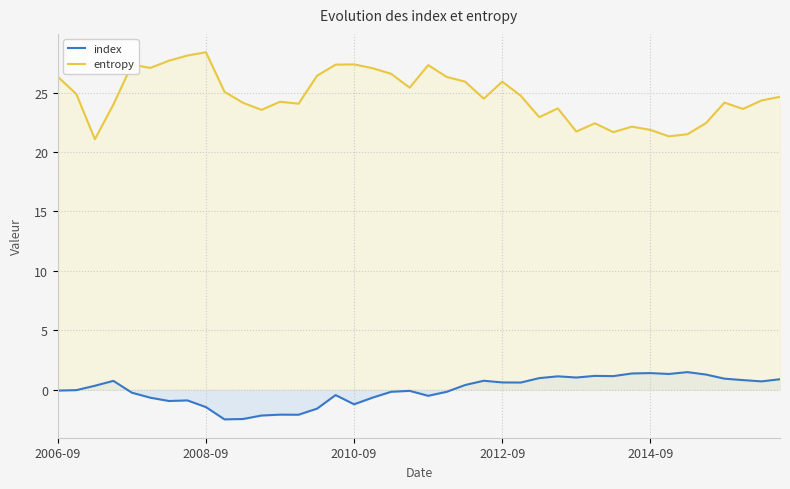

What is the highest value of the index series?

1.5